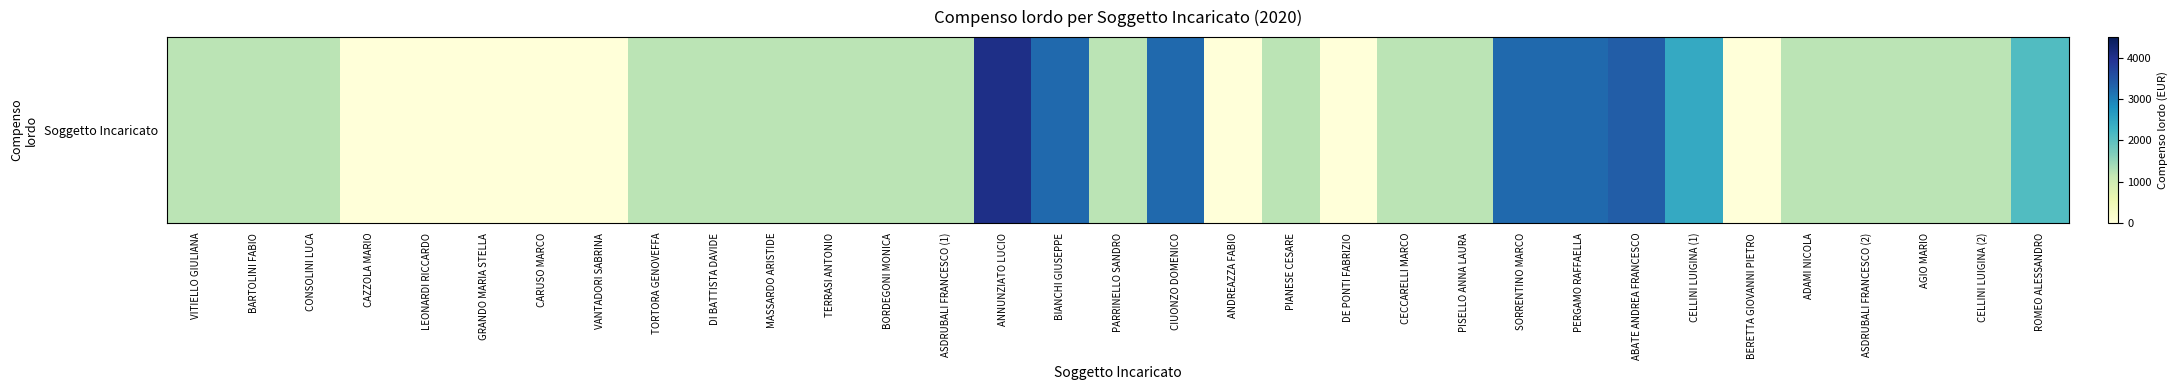

Is it true that the value at ROMEO ALESSANDRO is 2106?

True